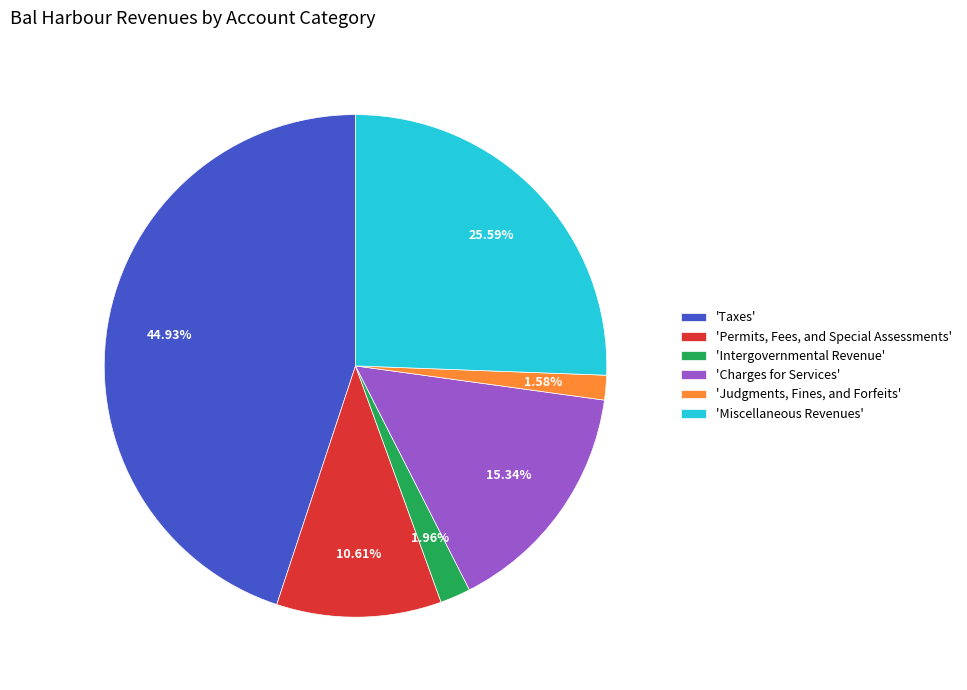

Which has a higher value, 'Taxes' or 'Miscellaneous Revenues'?

'Taxes'